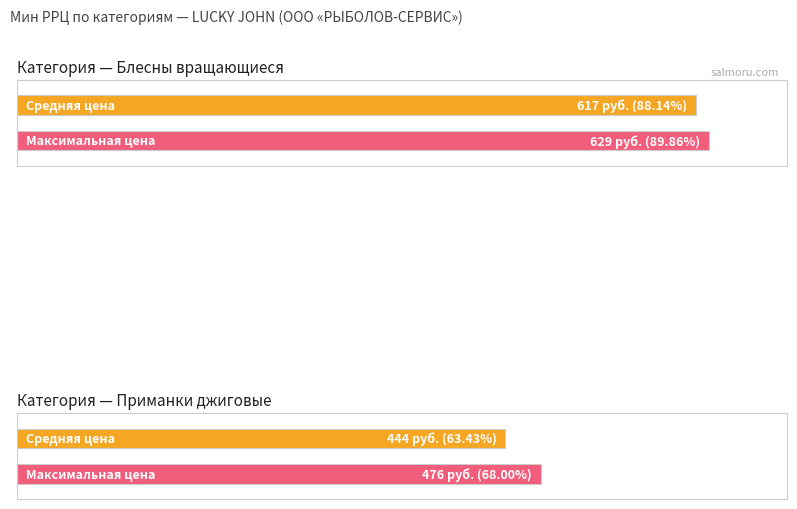

How many distinct data groups are displayed?

2